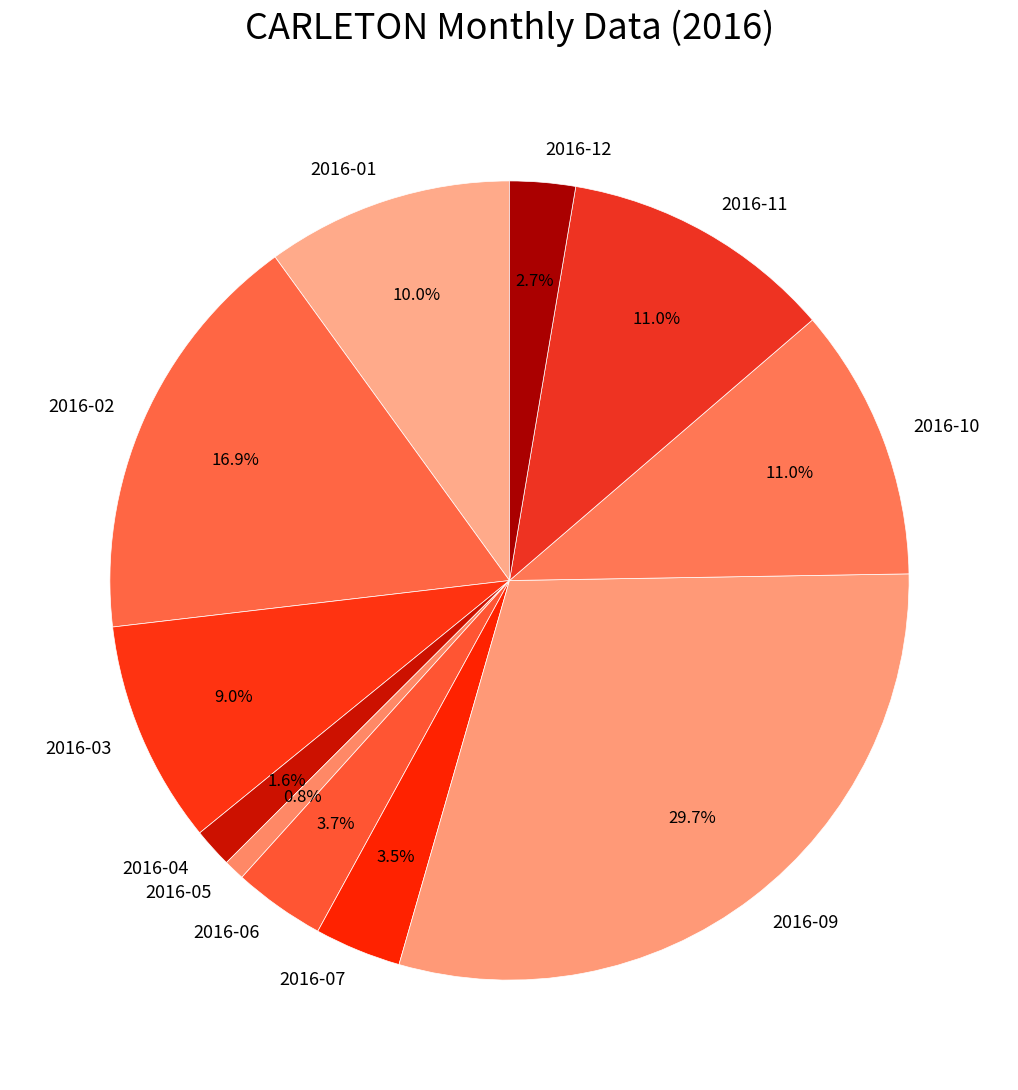

To the nearest percent, what is the difference between the 2016-07 and 2016-10 slice percentages?

8%